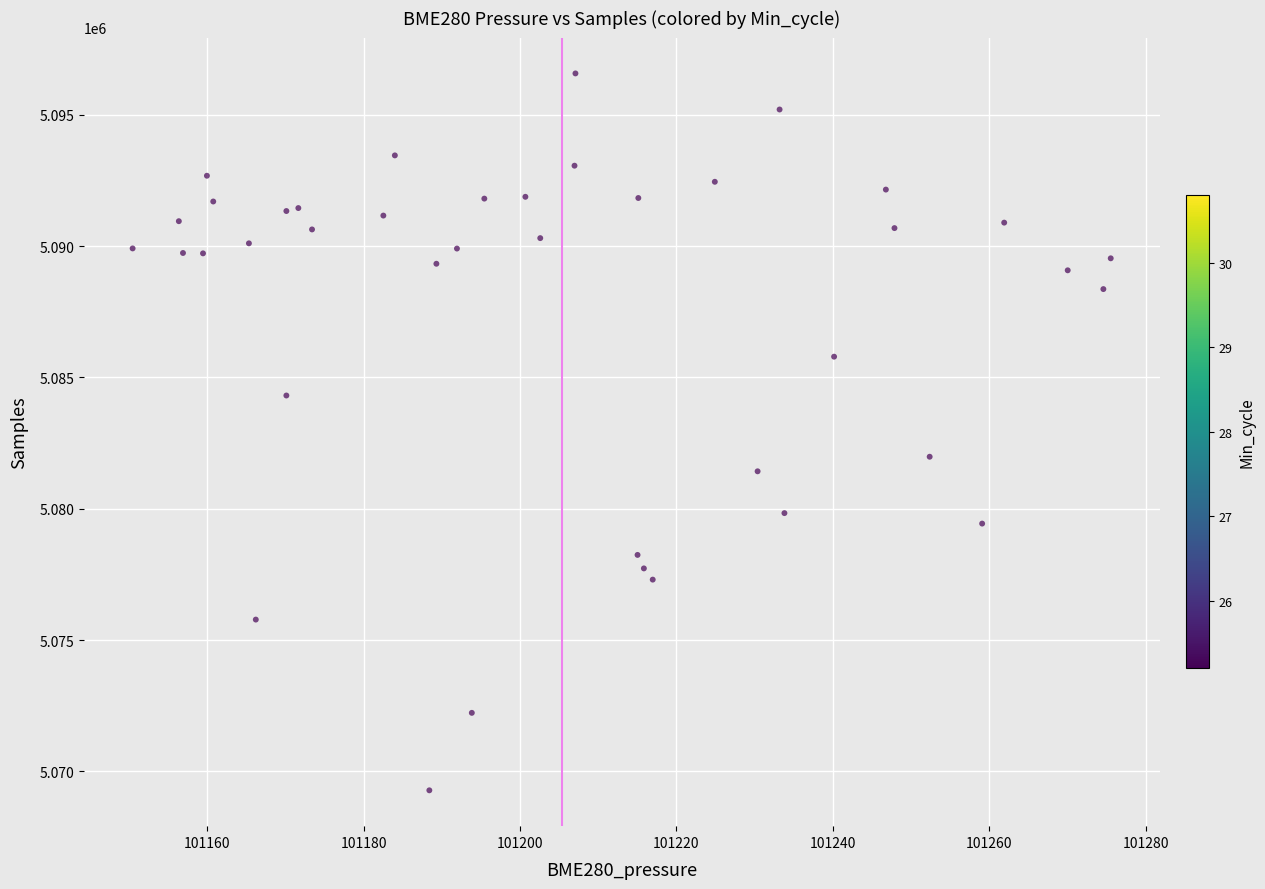

What Y value in the scatter plot is closest to 5082927?

5081980